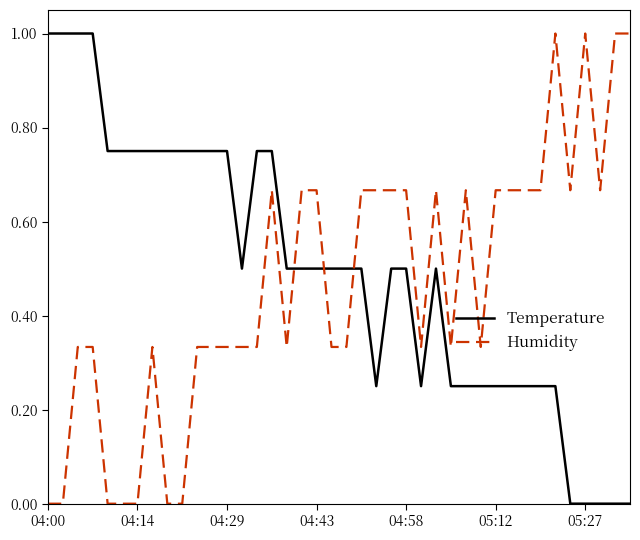

What is the sum of all Temperature values?

19.8